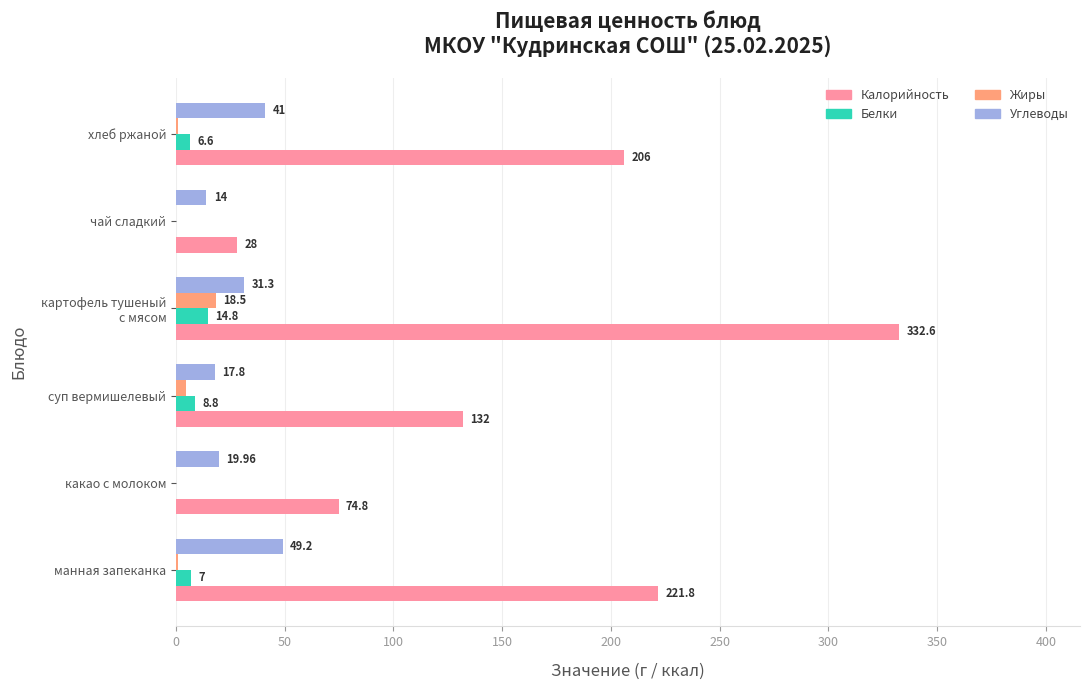

Is the value of Жиры at суп вермишелевый greater than the value of Углеводы at какао с молоком?

No